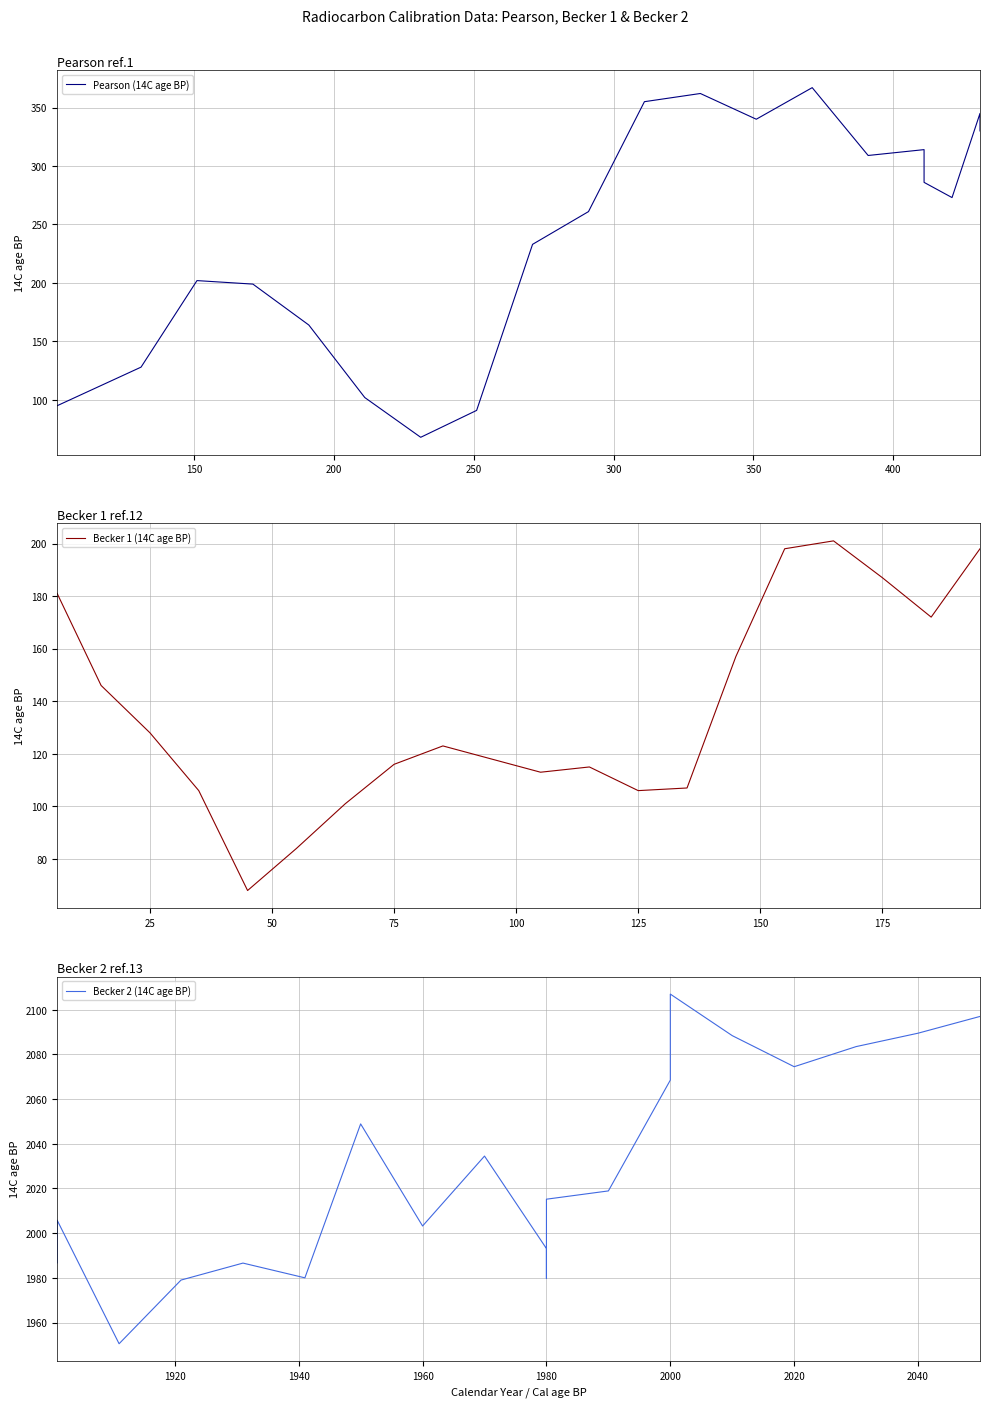

Which series has the largest range (max minus min)?

Pearson (14C age BP)